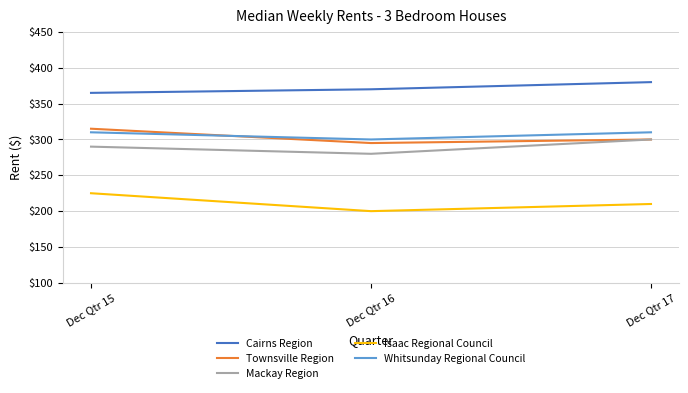

Reading left to right, extract all data points from this chart.

Cairns Region: 365	370	380
Townsville Region: 315	295	300
Mackay Region: 290	280	300
Isaac Regional Council: 225	200	210
Whitsunday Regional Council: 310	300	310